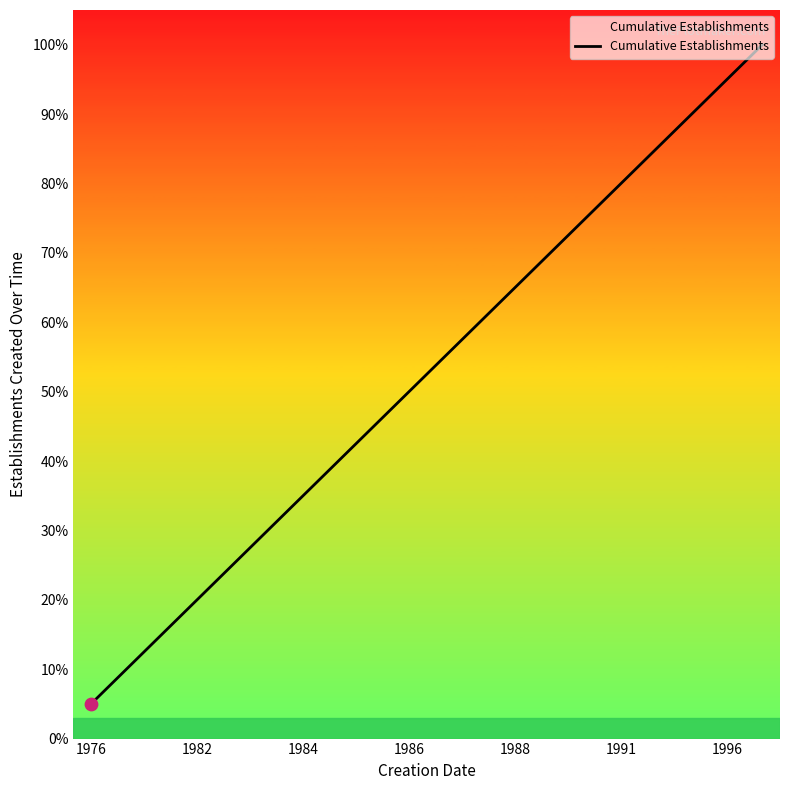

Does the chart have visible grid lines?

No